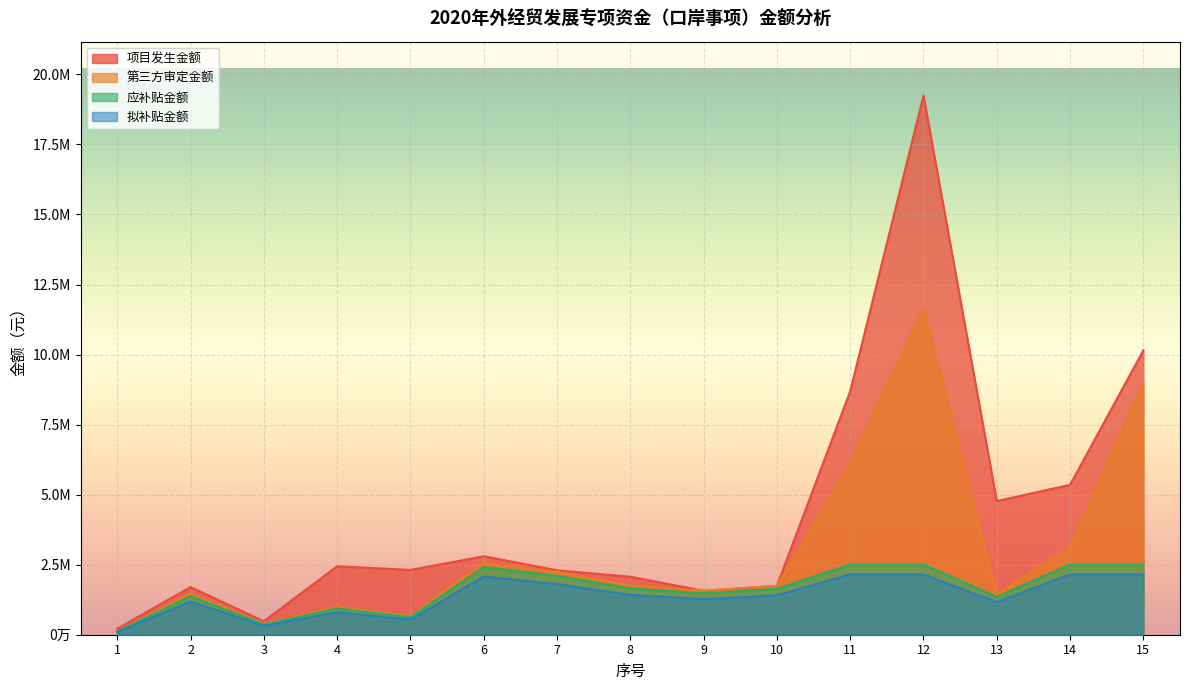

Which has a higher value, 4 or 7?

4